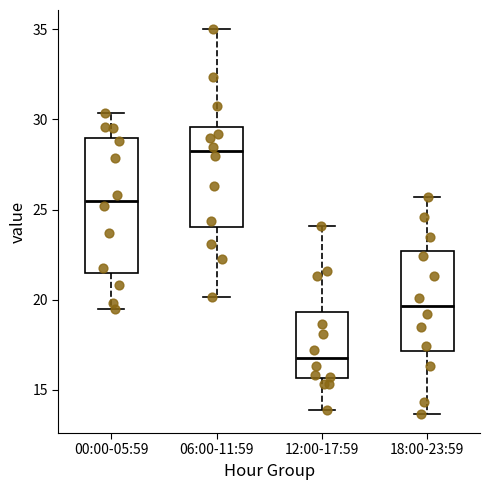

Where does the upper whisker of the box for 06:00-11:59 end on the y-axis? The values are not printed on the chart, so give them approximately, as read against the axis.

35.0